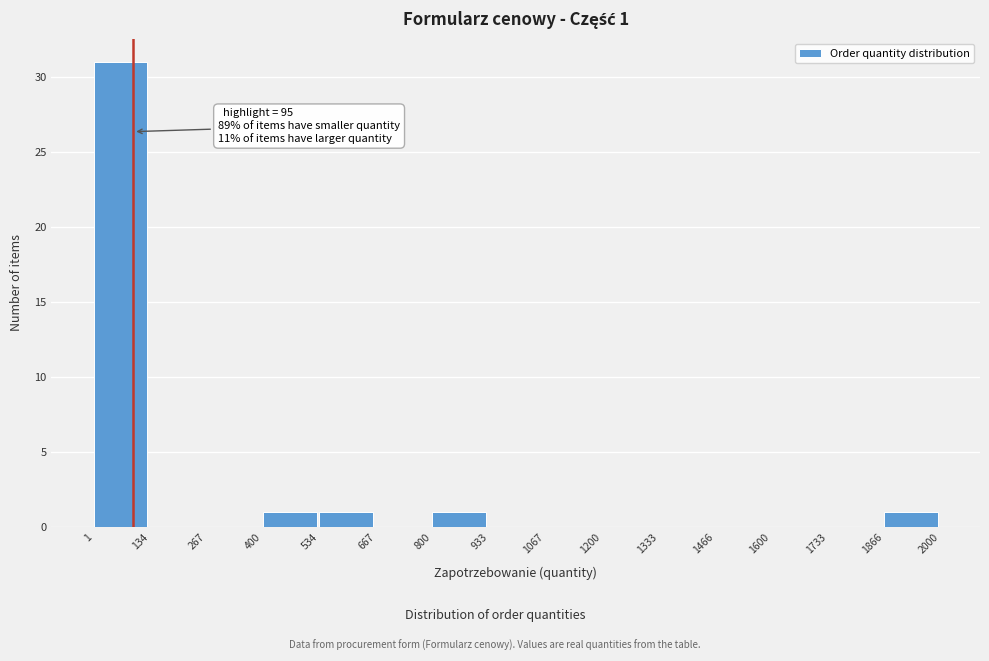

Which range on the x-axis has the tallest bar?

1 to 134